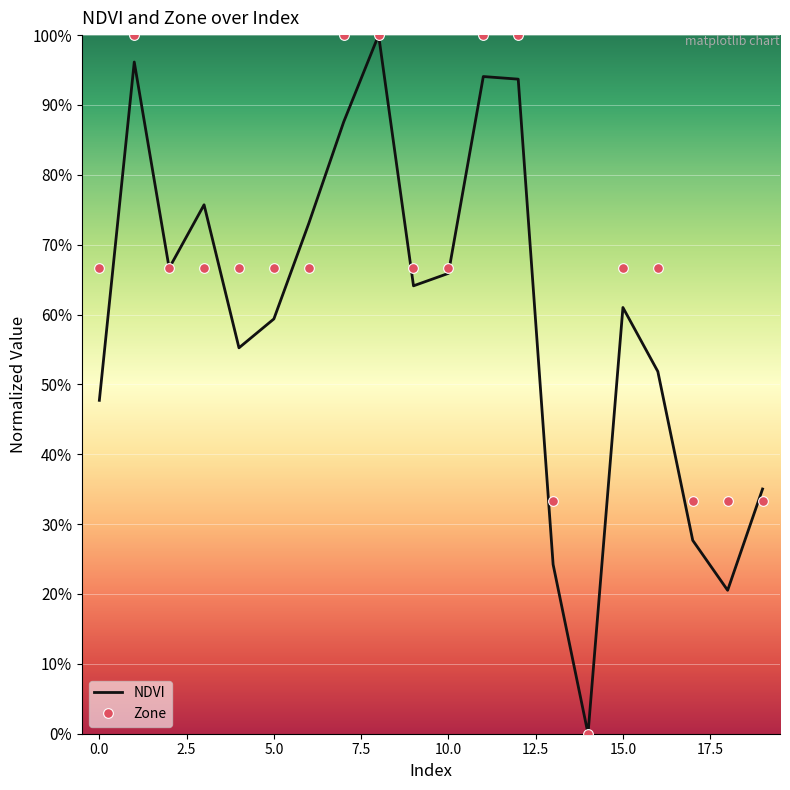

What is the greatest value displayed?

100.0